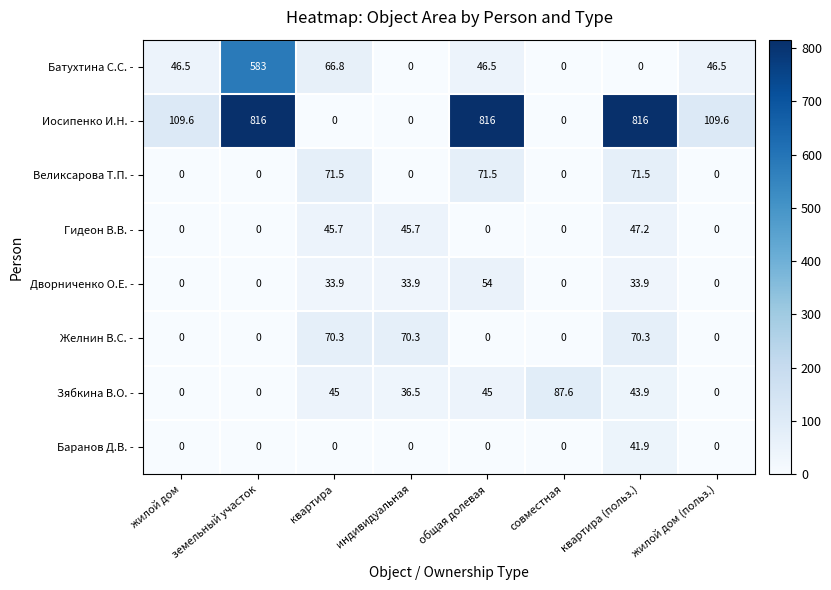

At how many categories does at least one series exceed 5?

8